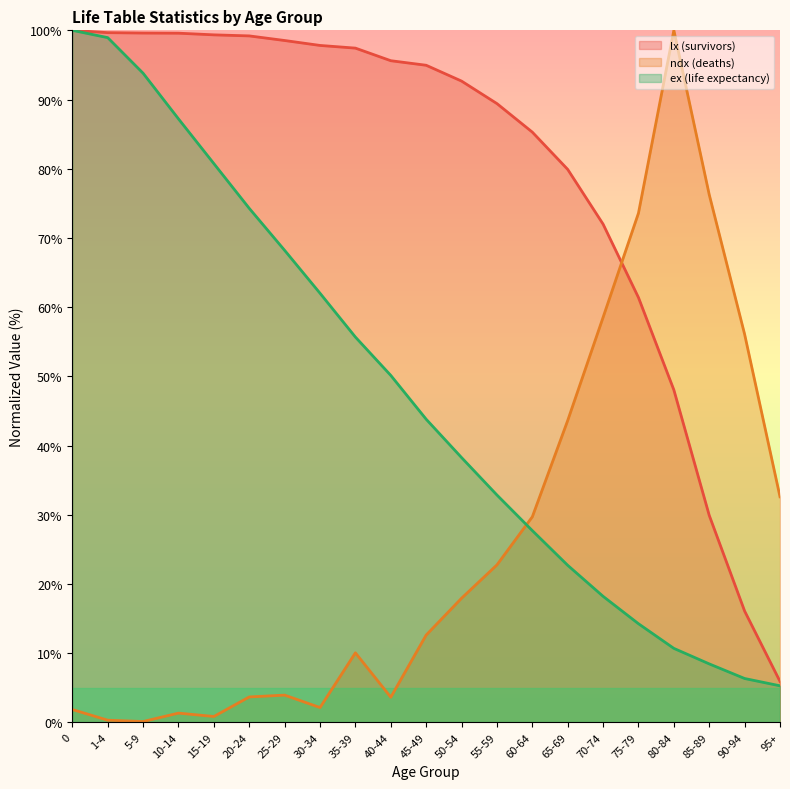

The value of ndx (deaths) at 35-39 is 16.1. True or false?

False